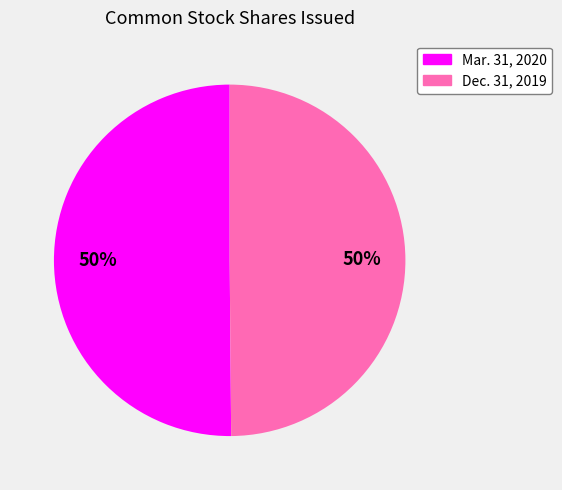

Which slice is the largest?

Common Stock, shares issued (Mar. 31, 2020)